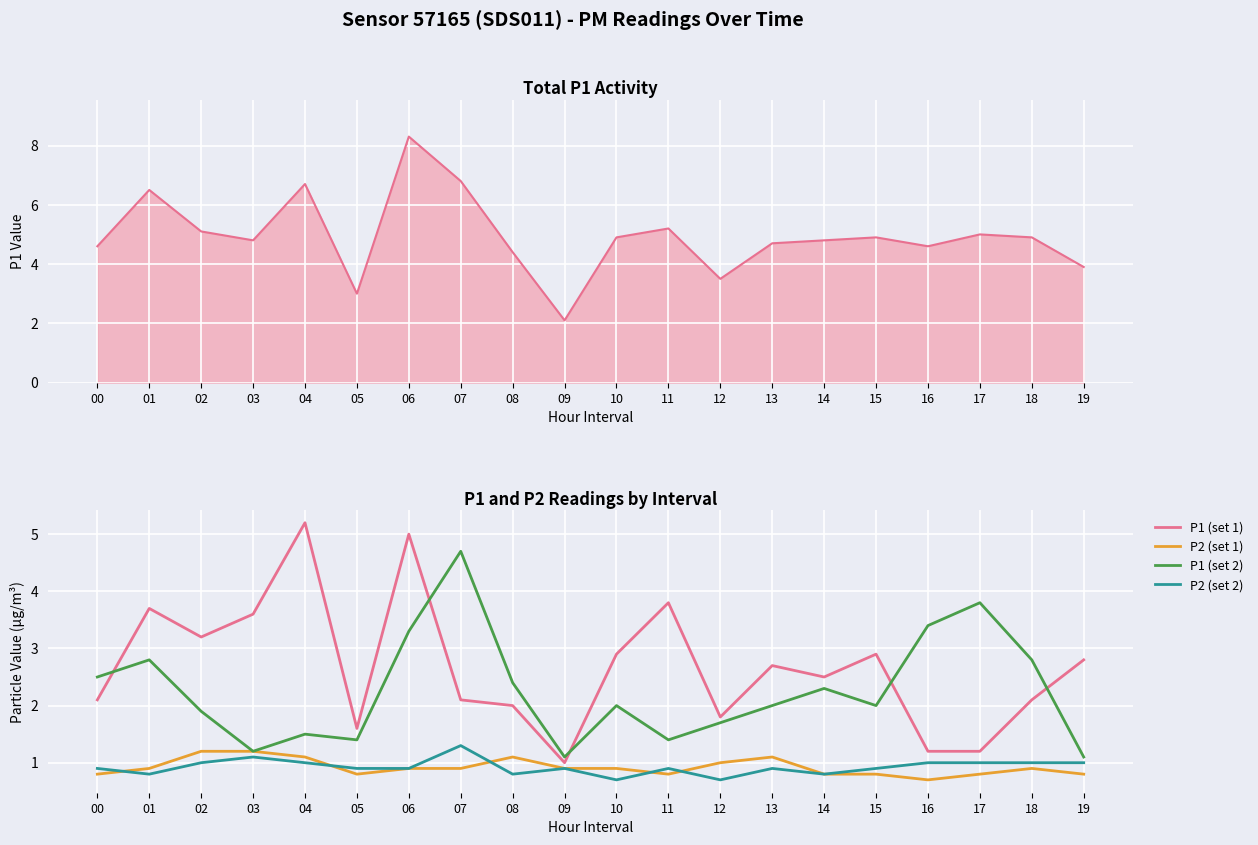

Is it true that P1 (total) equals 2.5 at 00?

False